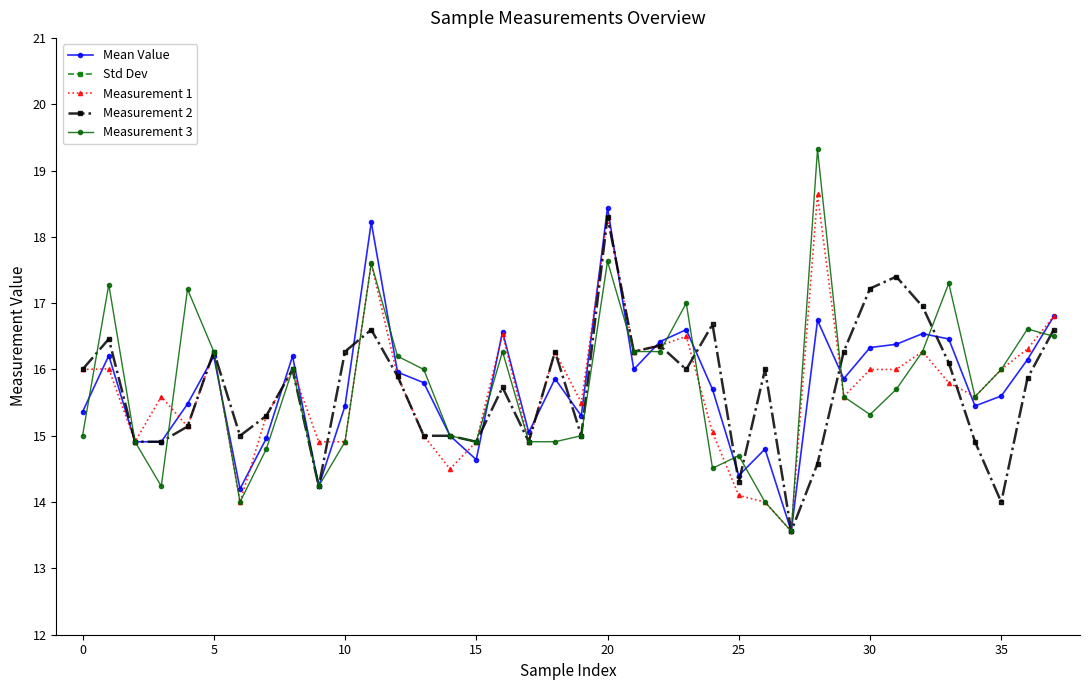

How many lines are shown in the chart?

5